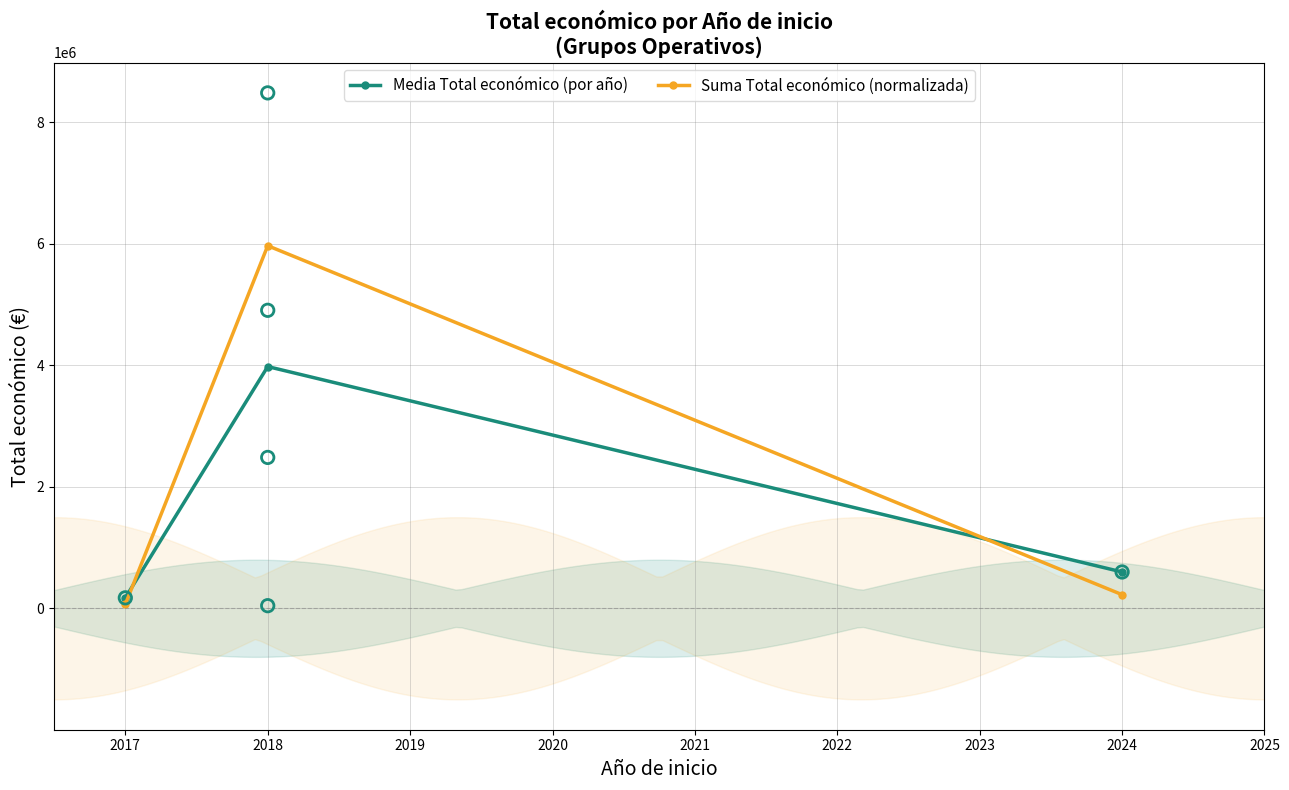

What is the maximum value for Suma Total económico (normalizada)?

5968972.5